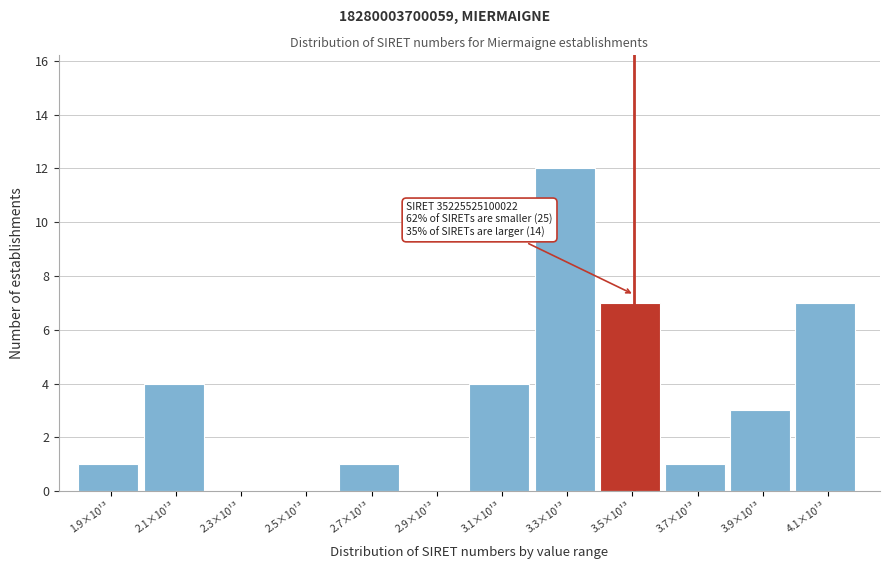

Reading right to left, what are all the values shown in this chart?

4.1×10¹³=7	3.9×10¹³=3	3.7×10¹³=1	3.5×10¹³=7	3.3×10¹³=12	3.1×10¹³=4	2.9×10¹³=0	2.7×10¹³=1	2.5×10¹³=0	2.3×10¹³=0	2.1×10¹³=4	1.9×10¹³=1